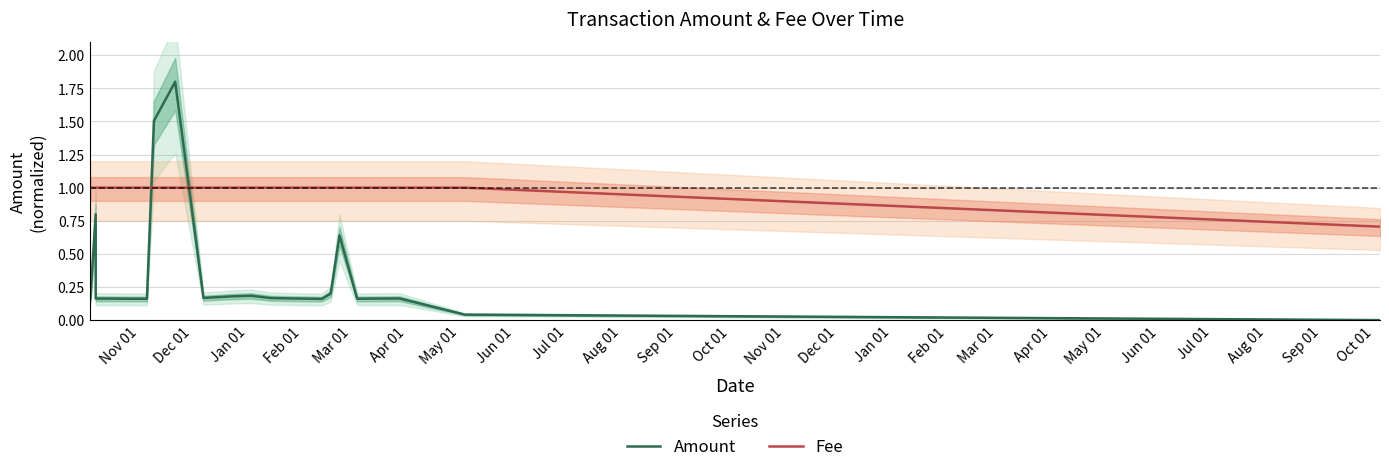

Rank the series at Apr 01 from highest to lowest value.

Fee, Amount